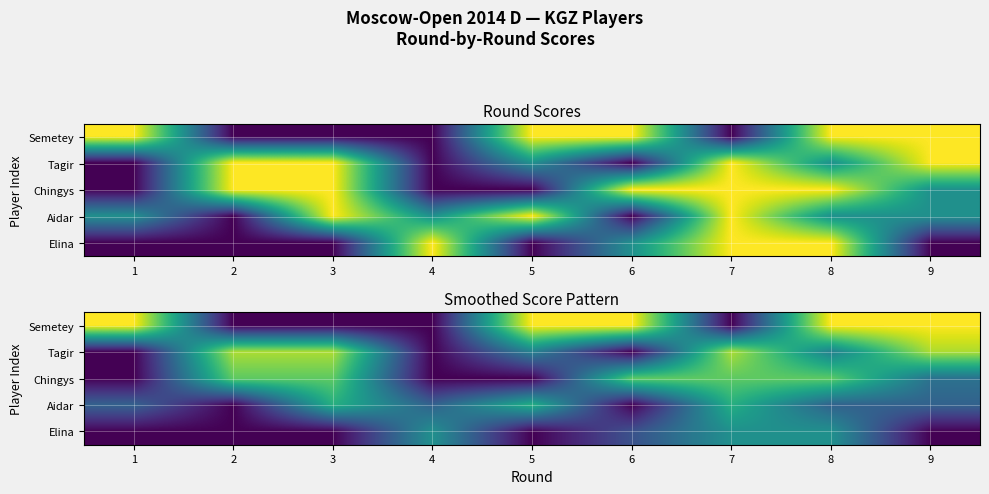

What is the difference between the Tagir values at 5 and 7?

0.4